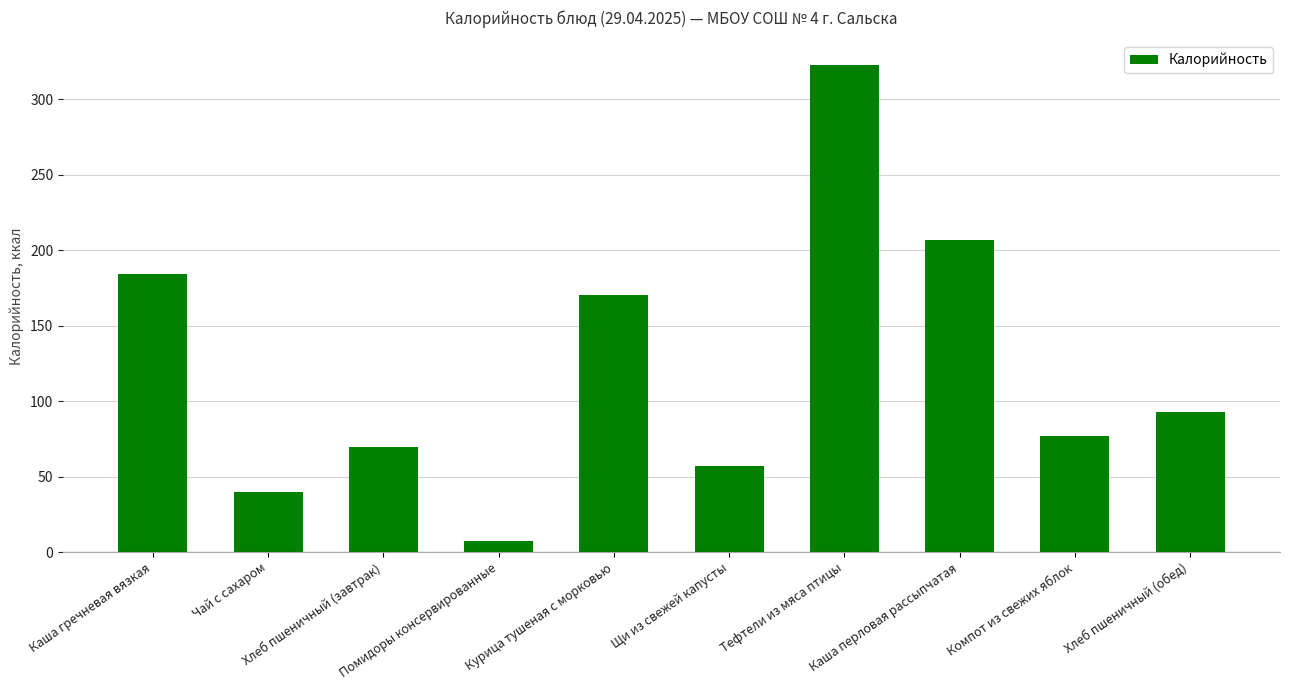

True or false: the data shows 57.1 at Щи из свежей капусты.

True